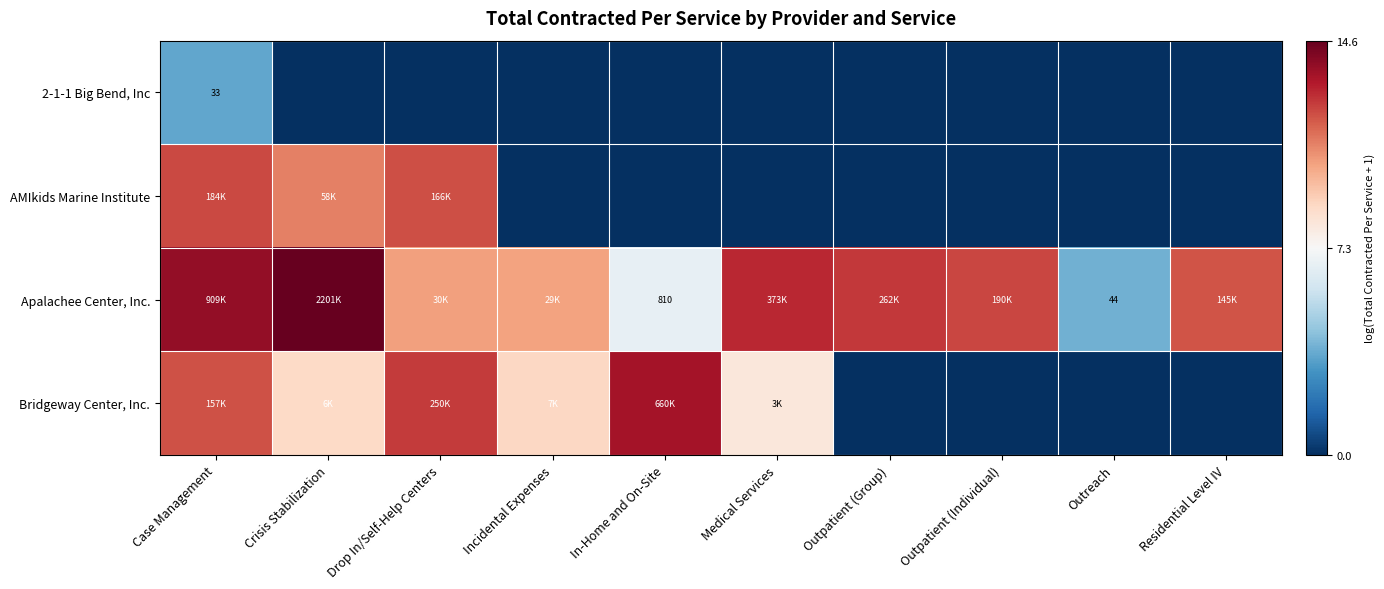

Is it true that Bridgeway Center, Inc. equals 0.0 at Residential Level IV?

True